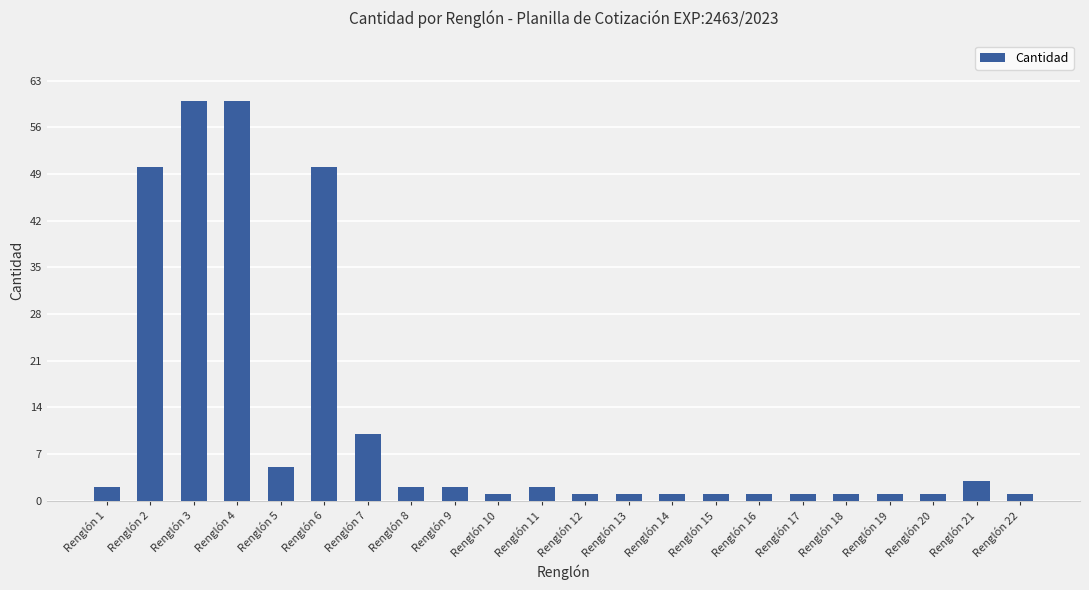

True or false: the data shows 7 at Renglón 7.

False